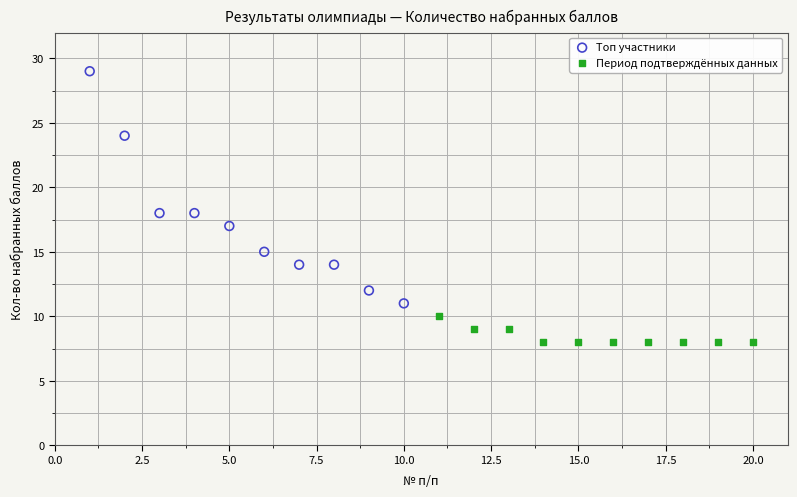

Which series contains the highest Y value?

Топ участники